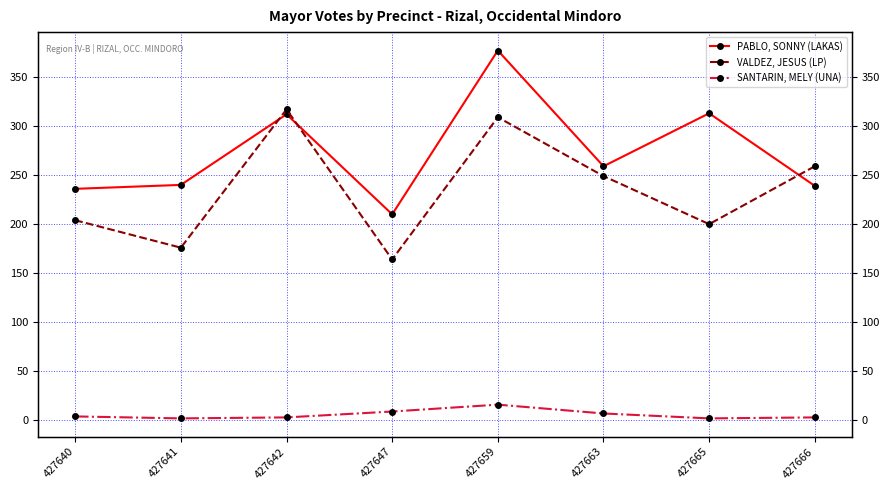

Is this an area chart (filled region under the line)?

No